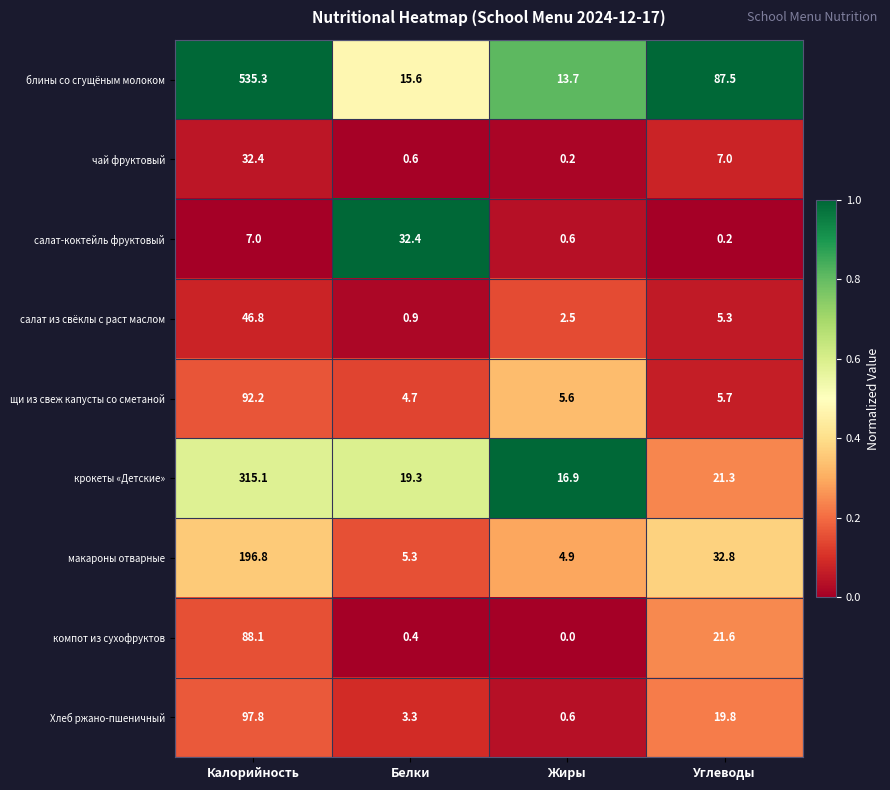

At which label does щи из свеж капусты со сметаной first exceed 5?

Калорийность